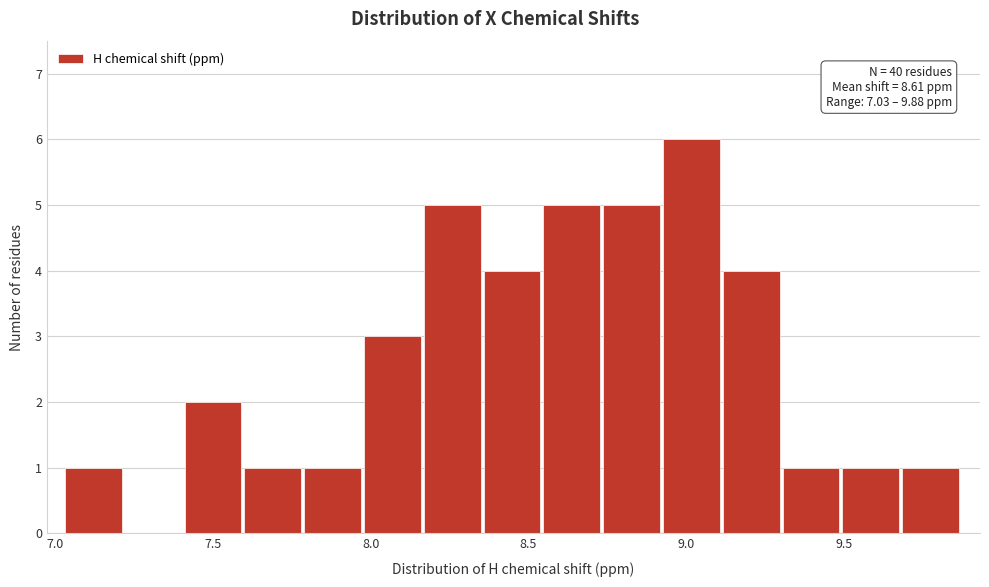

Read against the x-axis, roughly where is the centre of the tallest bar?

9.00